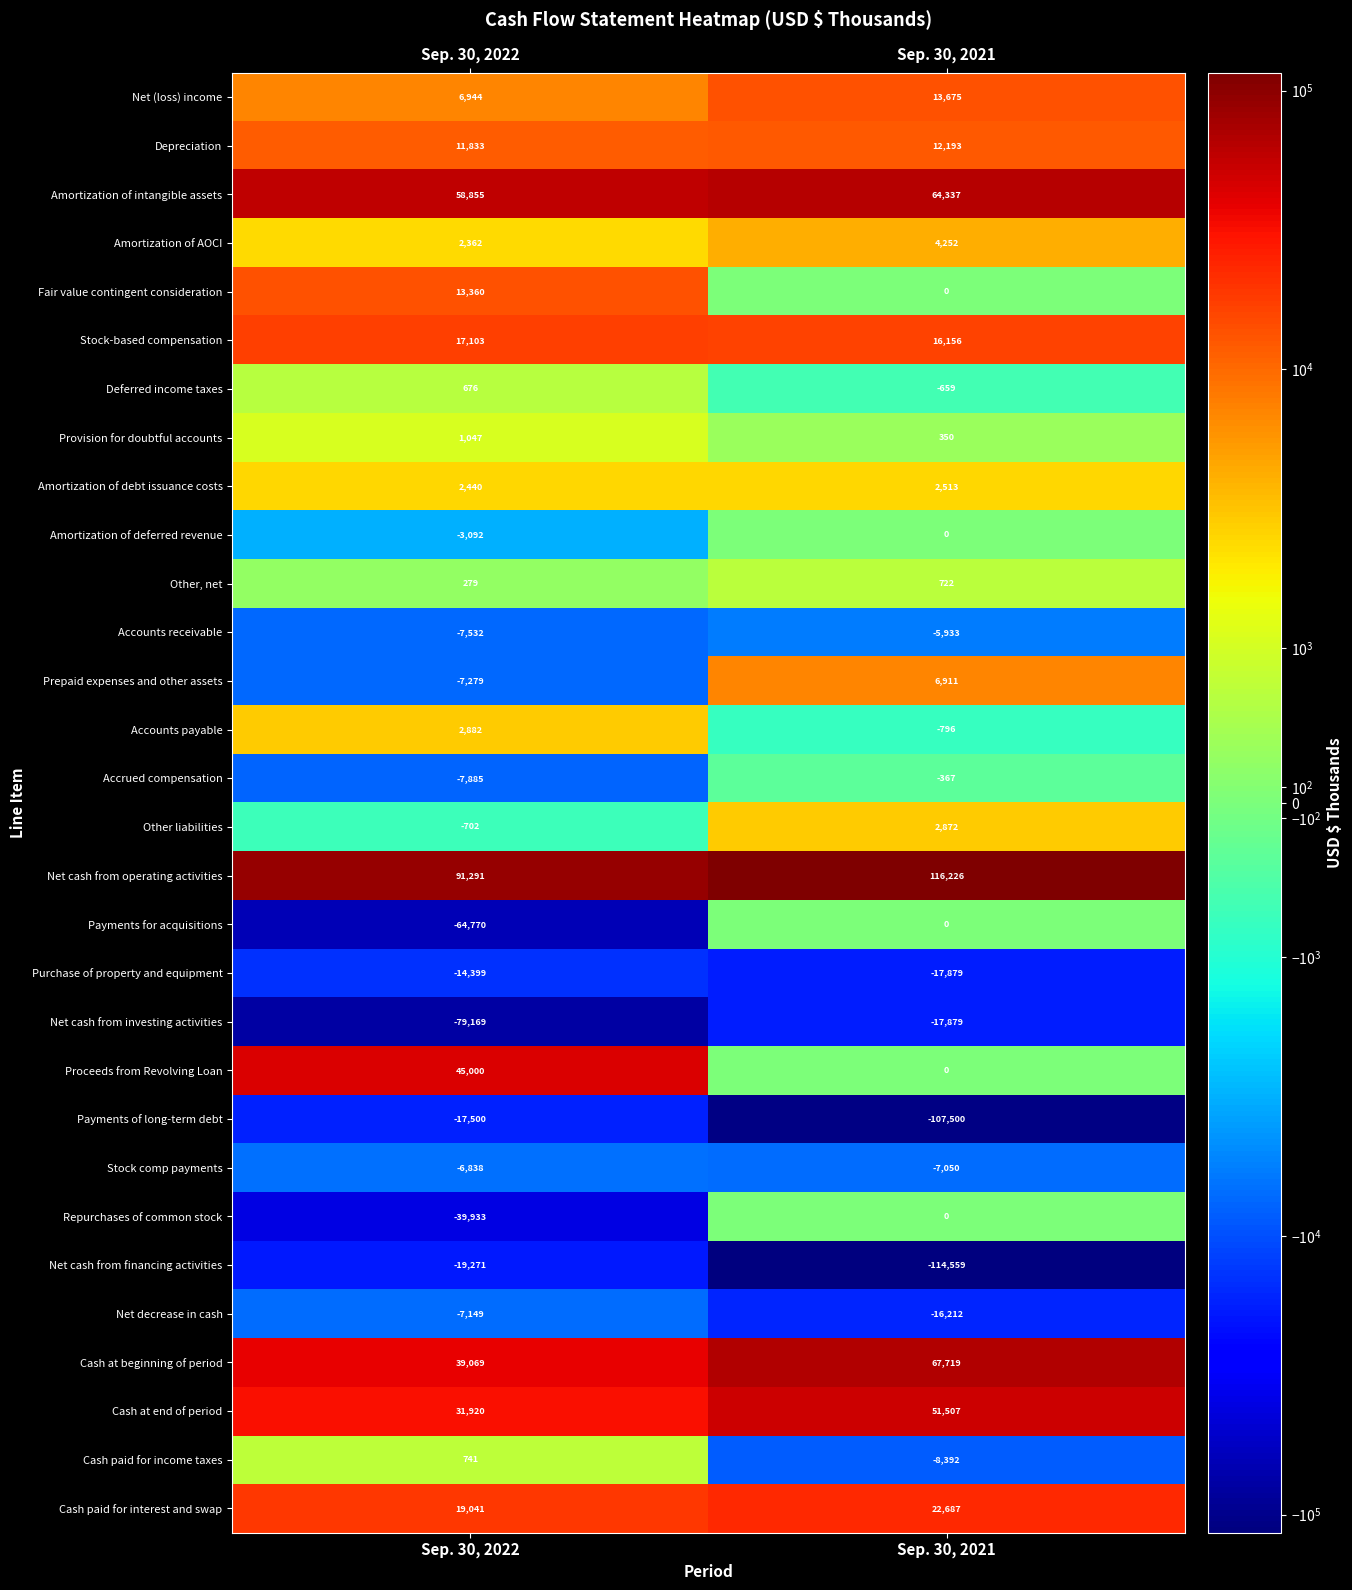

Which label corresponds to the largest value in the chart?

Sep. 30, 2021